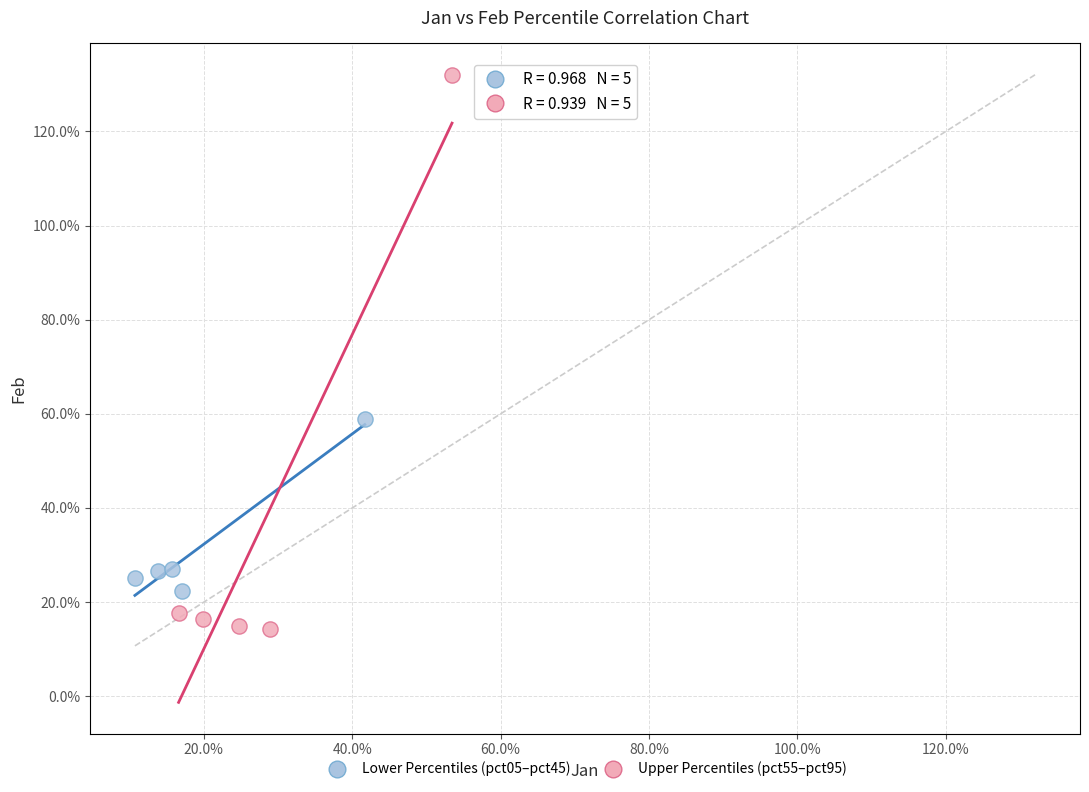

Which series has the largest Y range (max minus min)?

Upper Percentiles (pct55–pct95)